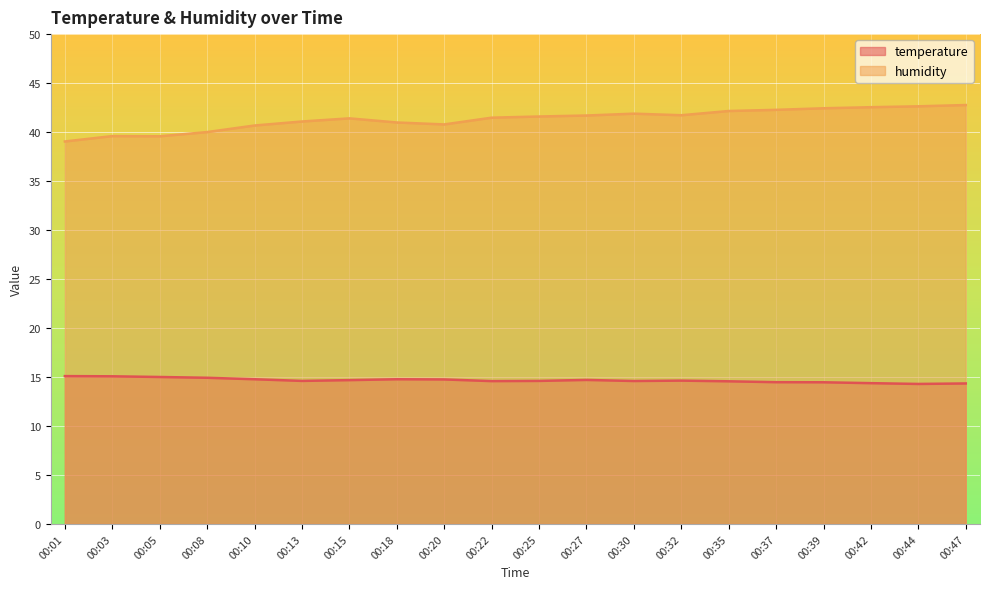

Reading left to right, transcribe all the data shown in this chart.

temperature: 00:01=15.1	00:03=15.1	00:05=15.0	00:08=14.9	00:10=14.8	00:13=14.6	00:15=14.7	00:18=14.8	00:20=14.8	00:22=14.6	00:25=14.6	00:27=14.7	00:30=14.6	00:32=14.6	00:35=14.6	00:37=14.5	00:39=14.5	00:42=14.4	00:44=14.3	00:47=14.3
humidity: 00:01=39.0	00:03=39.6	00:05=39.6	00:08=40.0	00:10=40.7	00:13=41.1	00:15=41.4	00:18=41.0	00:20=40.8	00:22=41.5	00:25=41.6	00:27=41.7	00:30=41.9	00:32=41.7	00:35=42.1	00:37=42.3	00:39=42.4	00:42=42.5	00:44=42.6	00:47=42.8